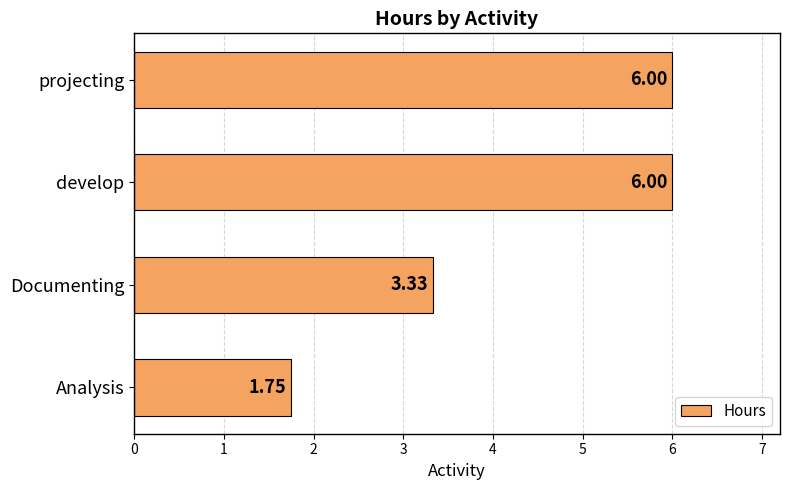

What is the maximum value shown in the chart?

6.0